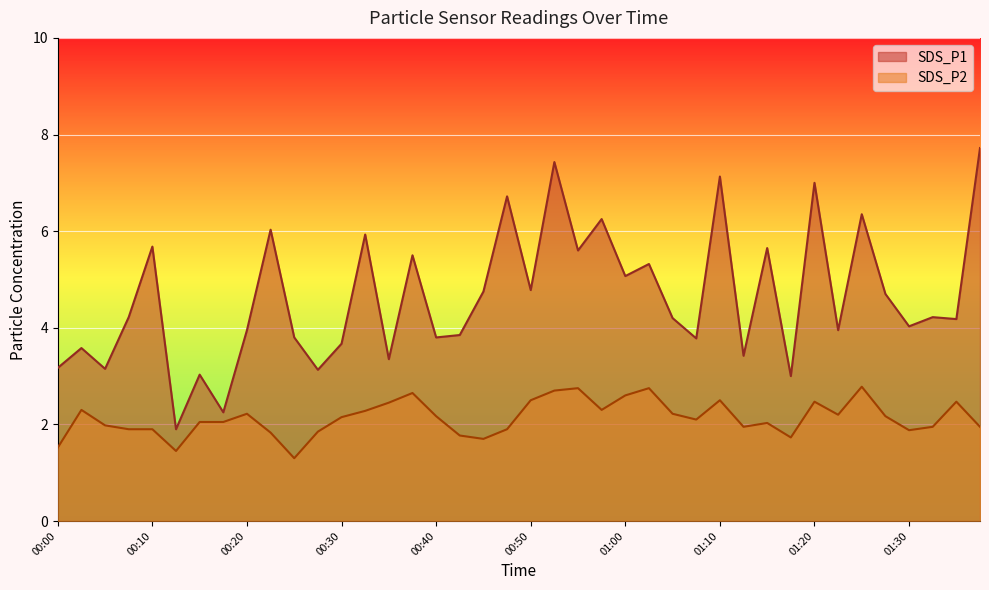

The SDS_P1 series shows 4.8 at 00:45. True or false?

True